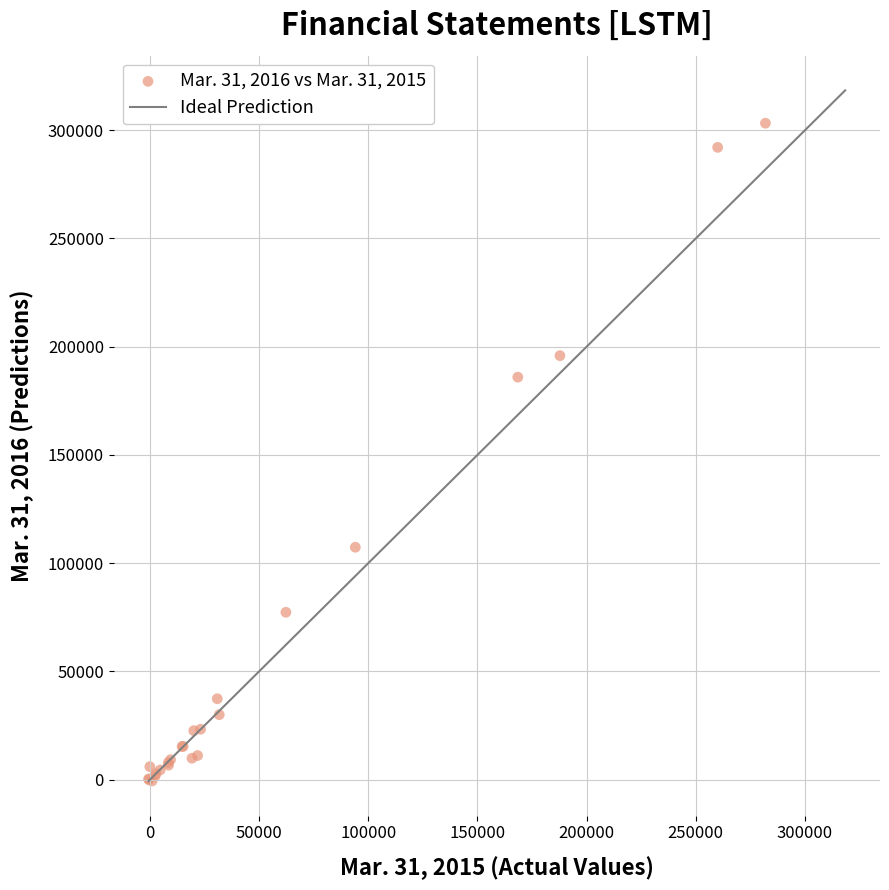

What Y value in the scatter plot is closest to 151346?

185940